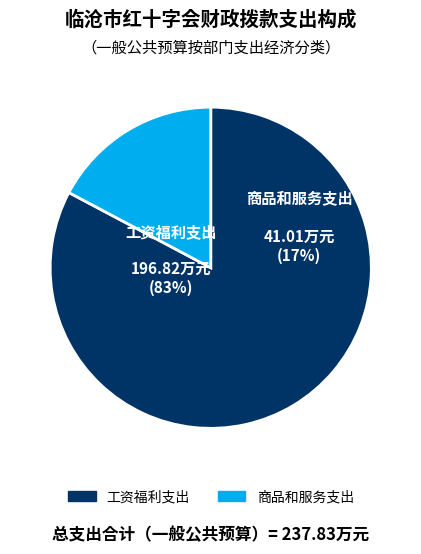

To the nearest percent, what is the average slice percentage?

50%